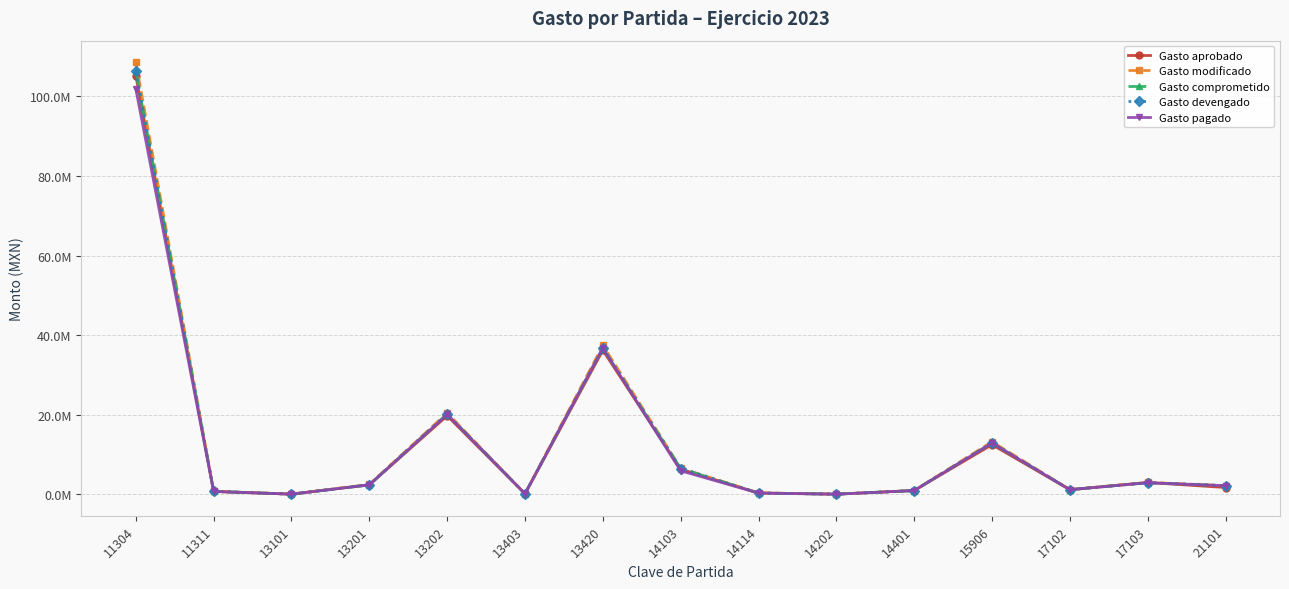

List the series in order of their peak value, lowest first.

Gasto pagado, Gasto aprobado, Gasto comprometido, Gasto devengado, Gasto modificado